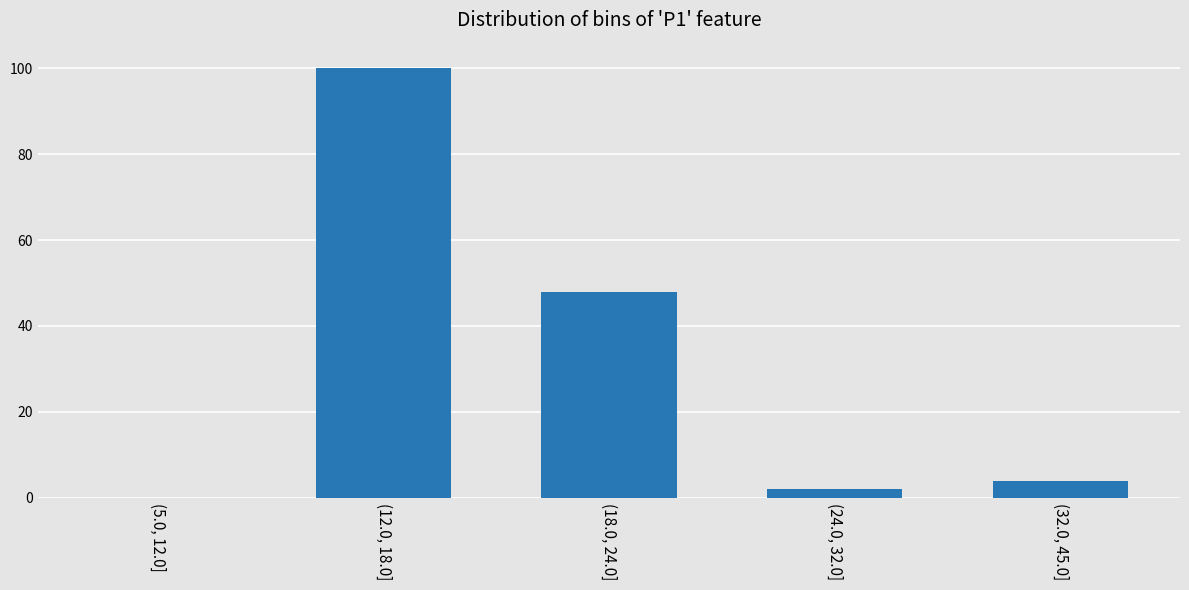

Reading left to right, extract all data points from this chart.

(5.0, 12.0]=0	(12.0, 18.0]=100	(18.0, 24.0]=48	(24.0, 32.0]=2	(32.0, 45.0]=4